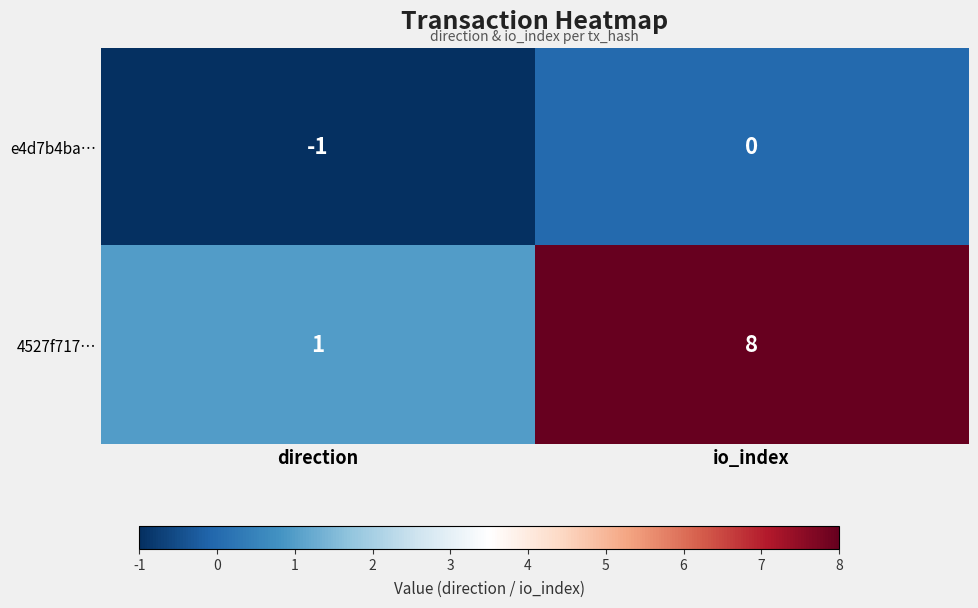

What is the difference between the highest and lowest values at io_index?

8